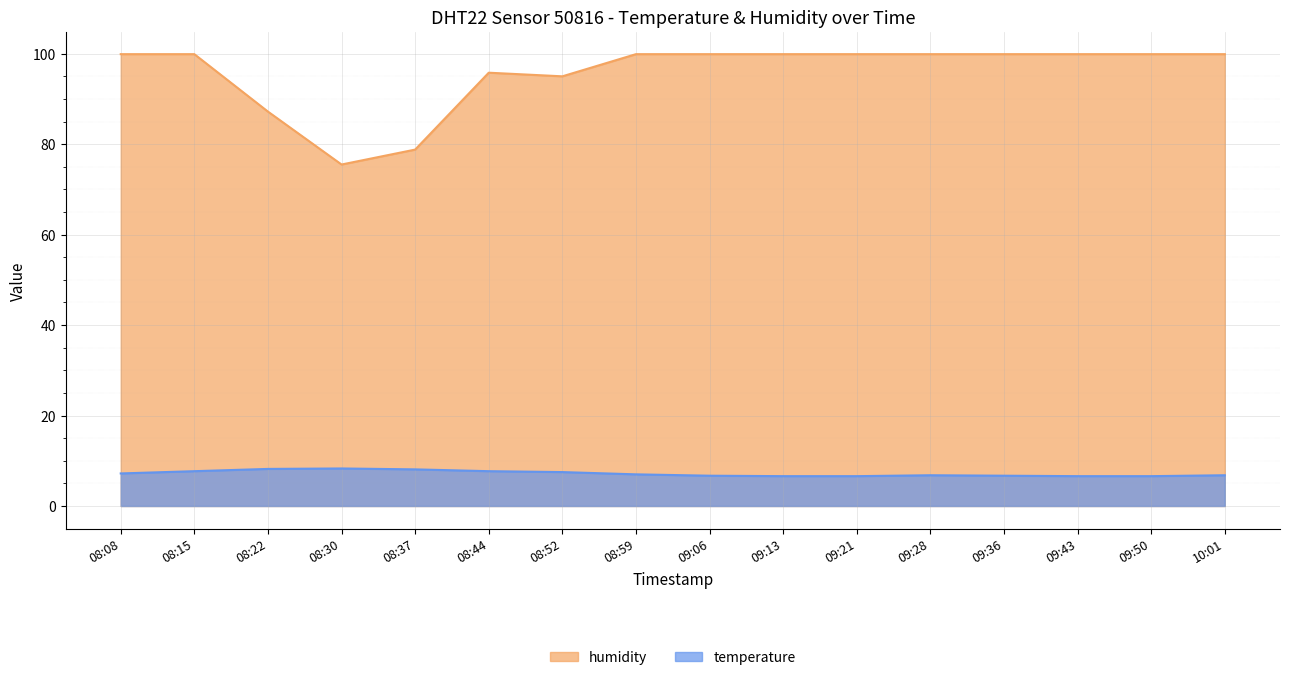

How many data points in humidity are less than 99?

5